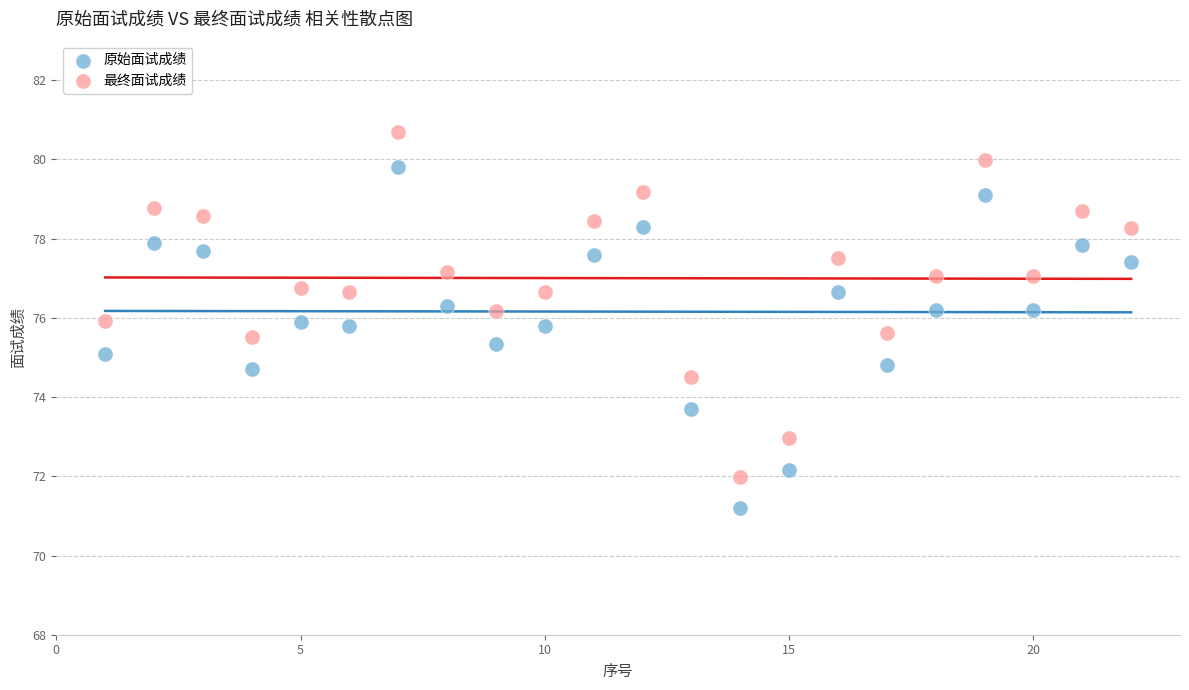

Which series has the widest spread of Y values?

最终面试成绩